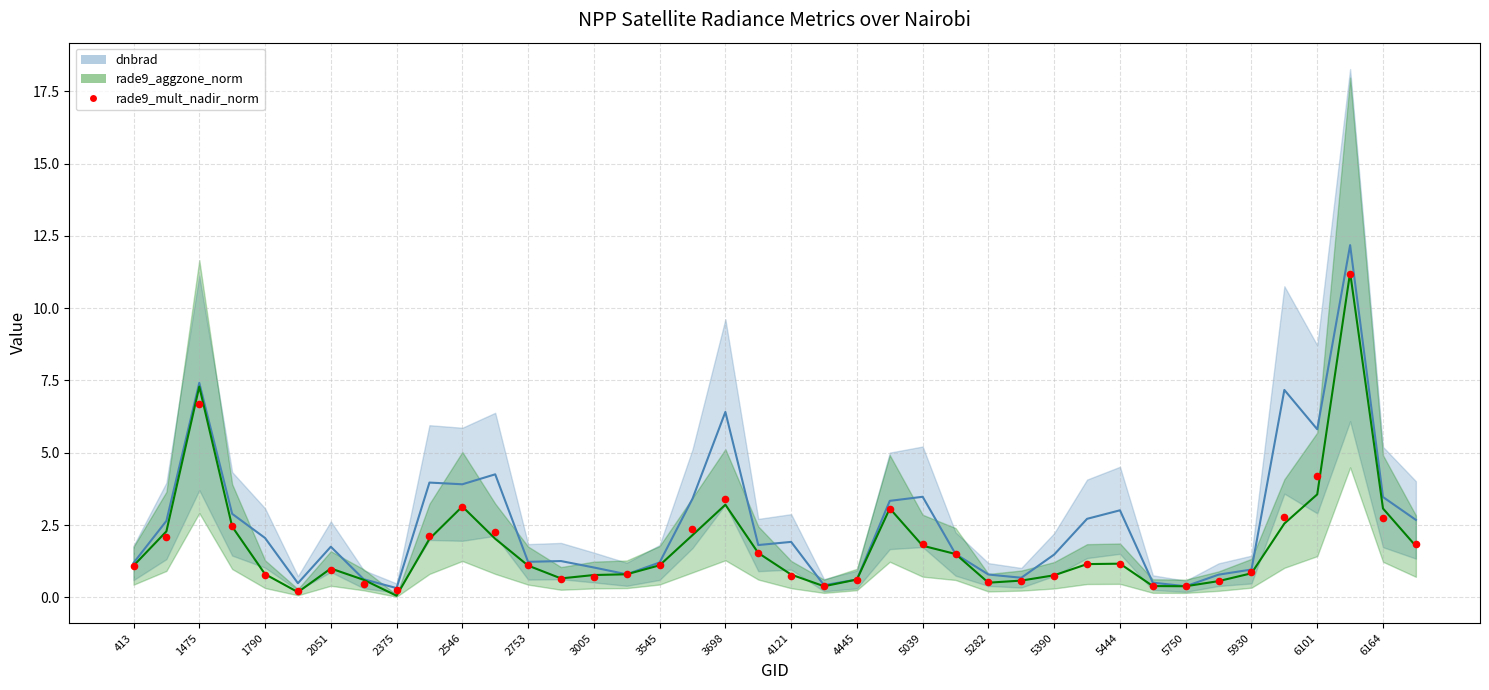

What Y value in the scatter plot is closest to 5?

4.2